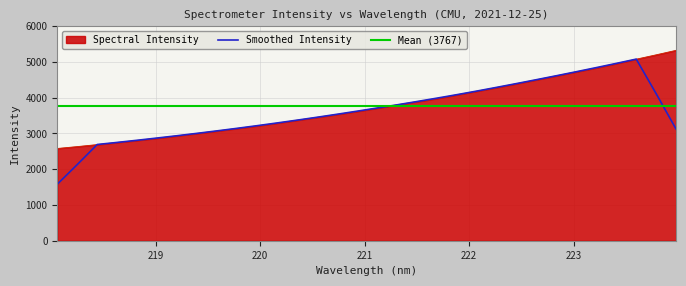

What position from the left is 222.263?

23